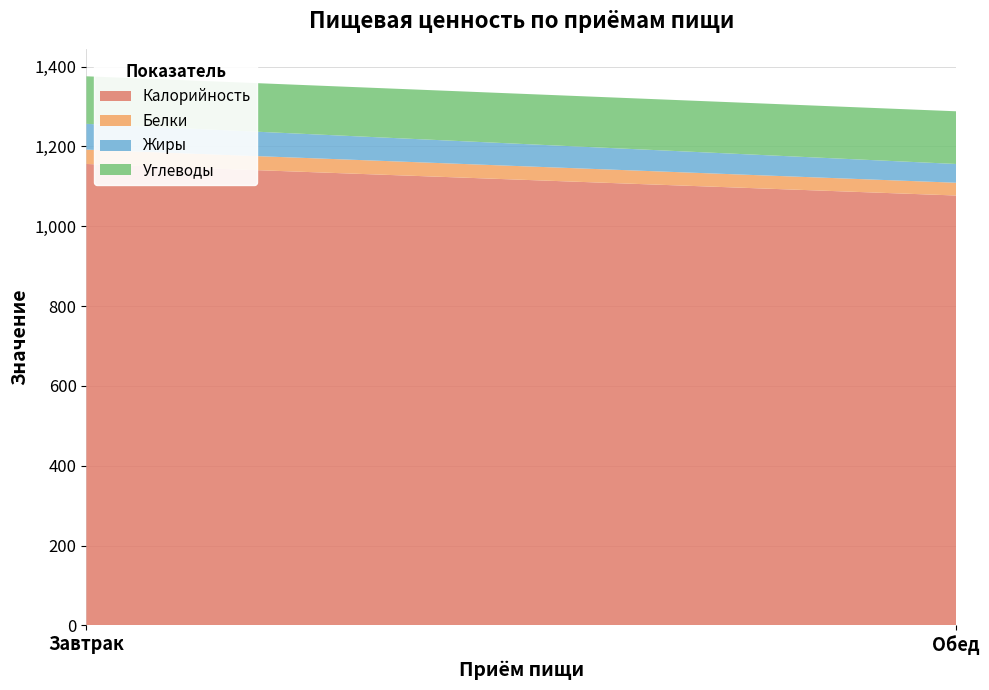

Reading left to right, transcribe all the data shown in this chart.

Калорийность: Завтрак=1156.0	Обед=1077.0
Белки: Завтрак=36.0	Обед=32.0
Жиры: Завтрак=64.6	Обед=47.0
Углеводы: Завтрак=119.1	Обед=132.0